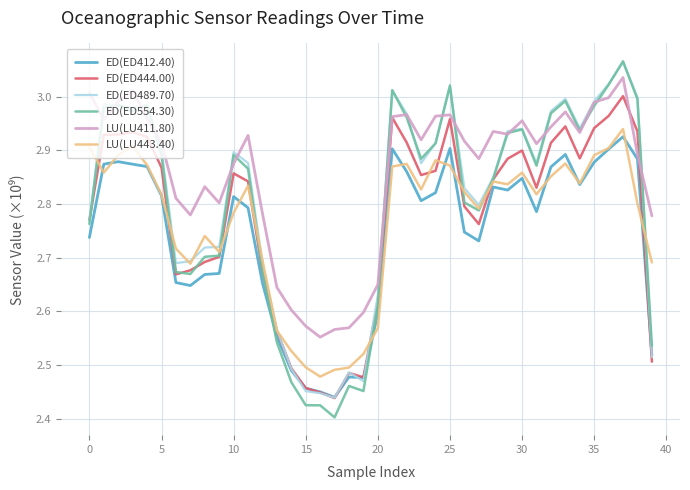

True or false: LU(LU411.80) and LU(LU443.40) intersect in this chart.

False